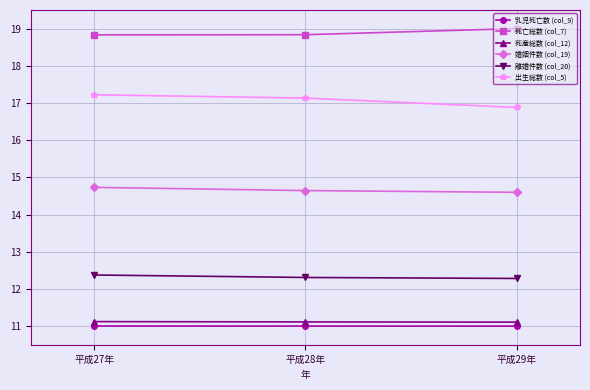

The value of 死産総数 (col_12) at 平成29年 is 11.1. True or false?

True